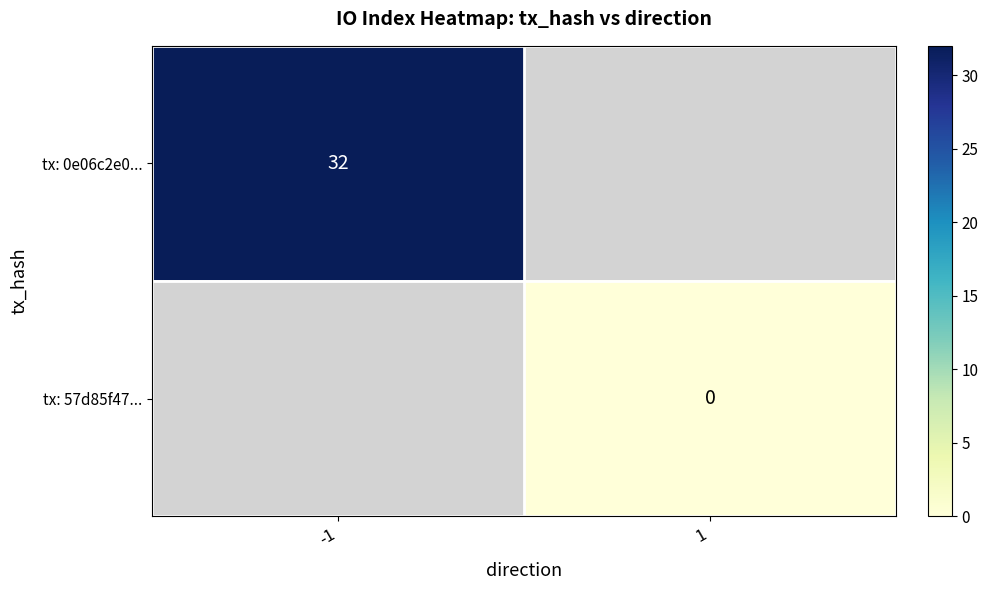

True or false: tx: 0e06c2e0... has a value of 32 at -1.

True